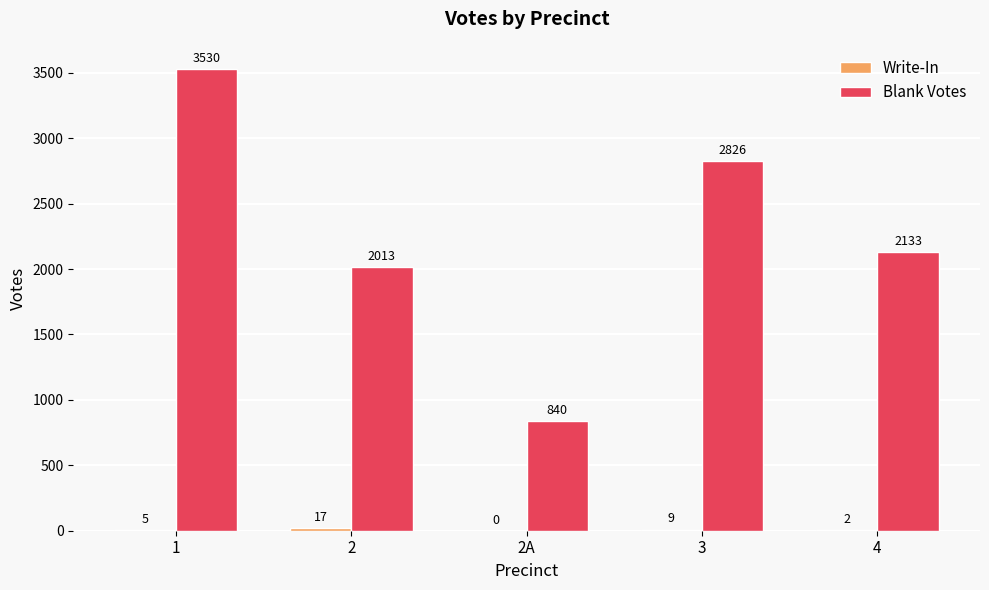

Which series has the widest spread of values?

Blank Votes